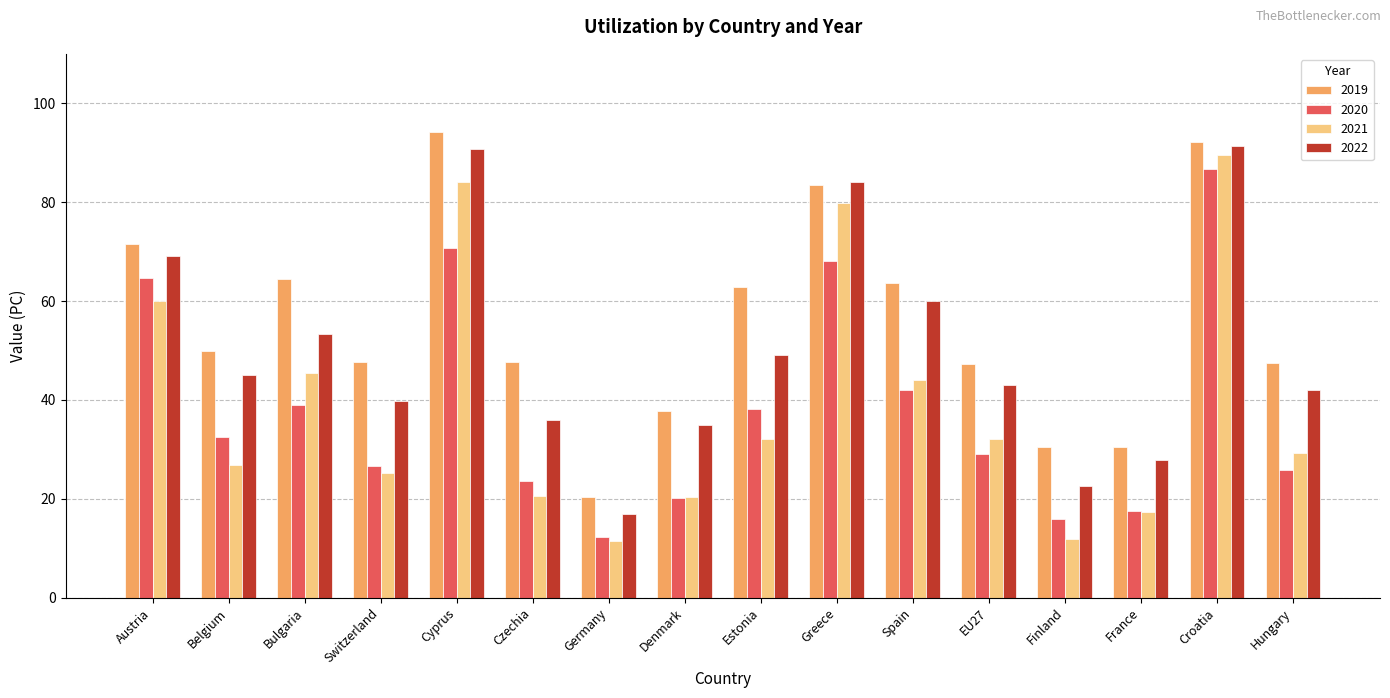

Is the value of 2019 at France greater than the value of 2021 at Austria?

No